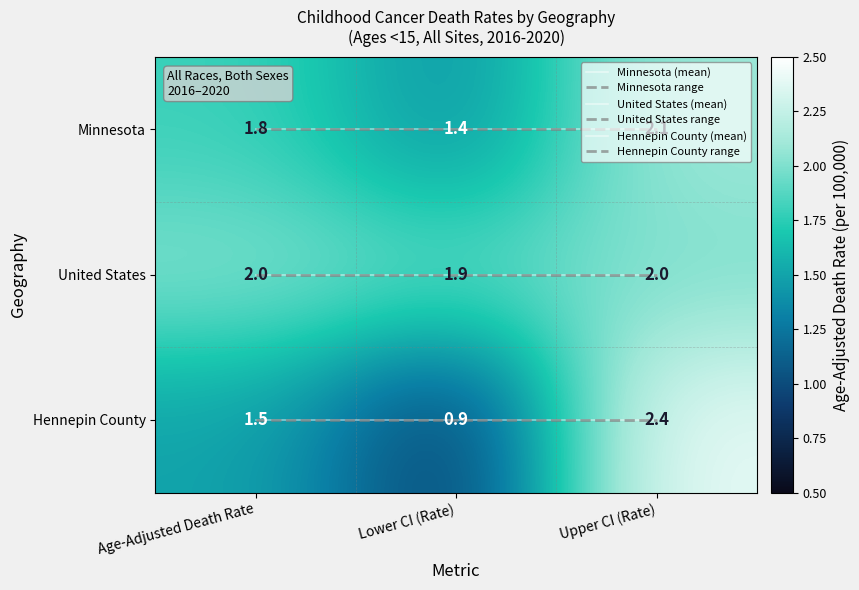

Between Lower CI (Rate) and Upper CI (Rate), which series saw the biggest shift?

Hennepin County